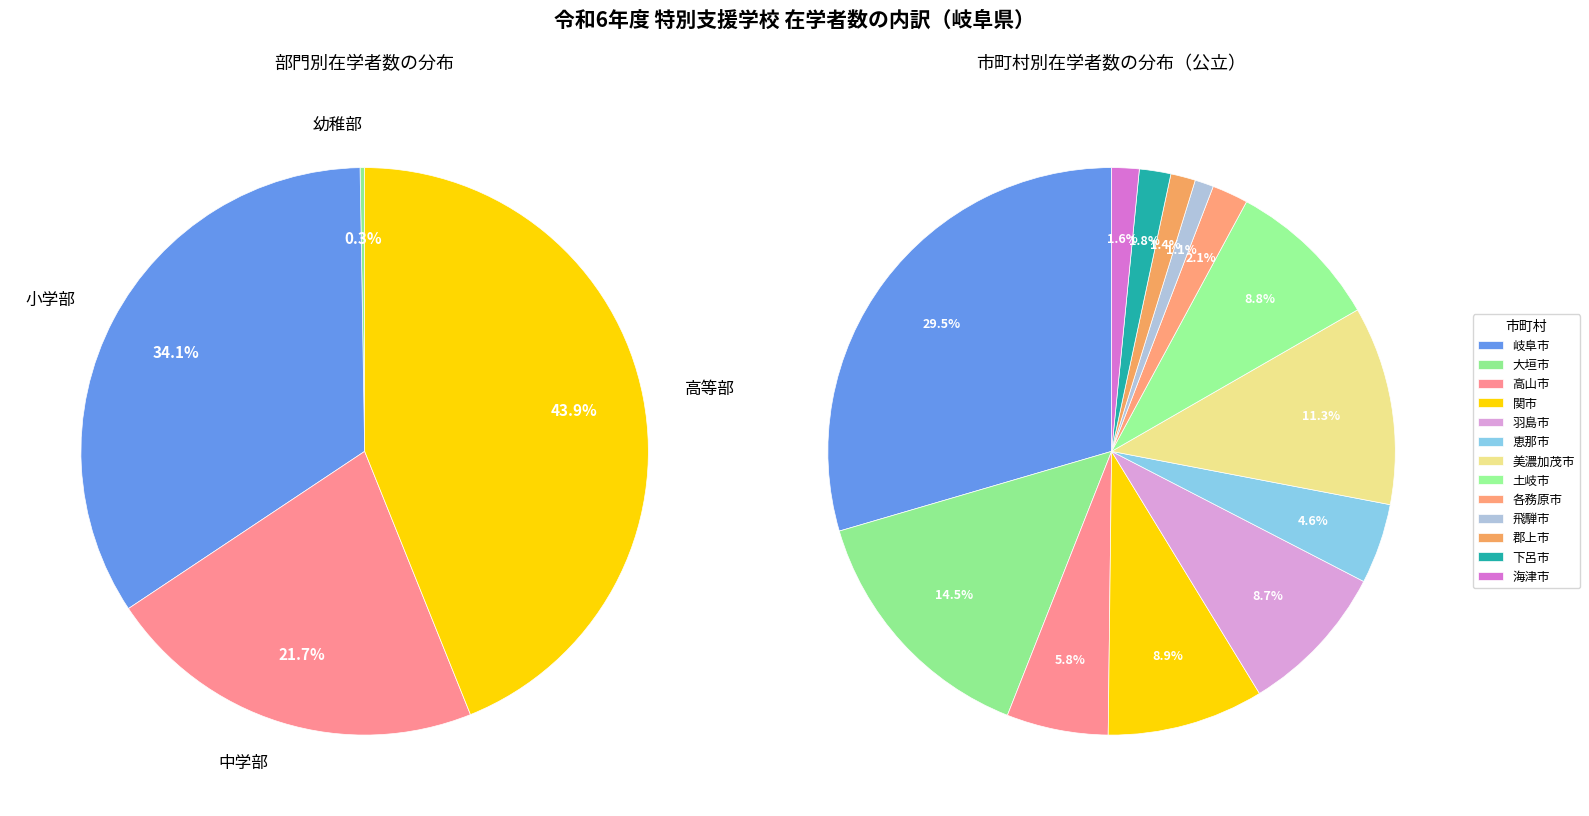

Do 2 and 0 together represent more than half of the pie?

Yes